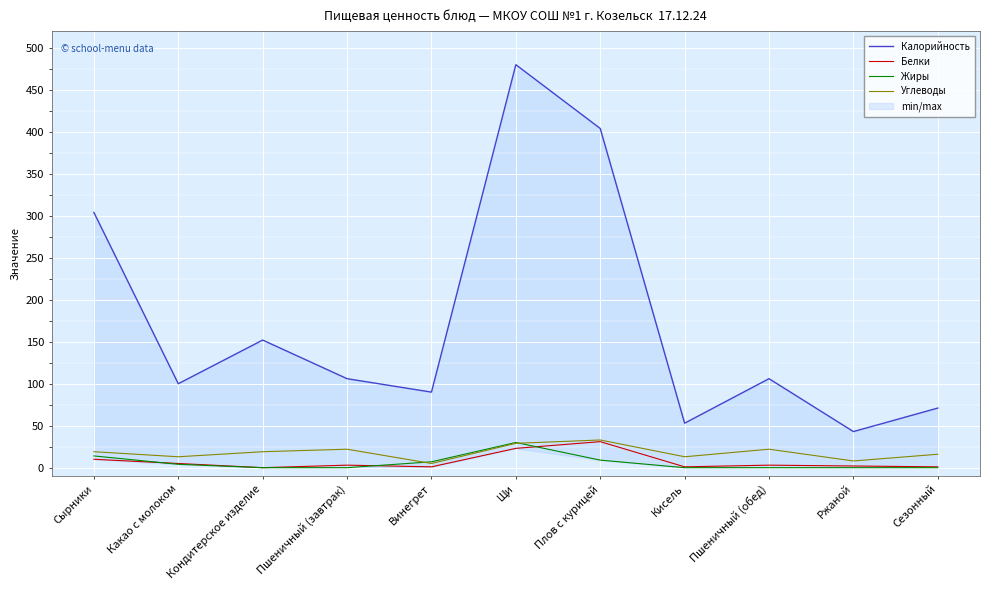

Does the chart display data point markers on the line(s)?

No